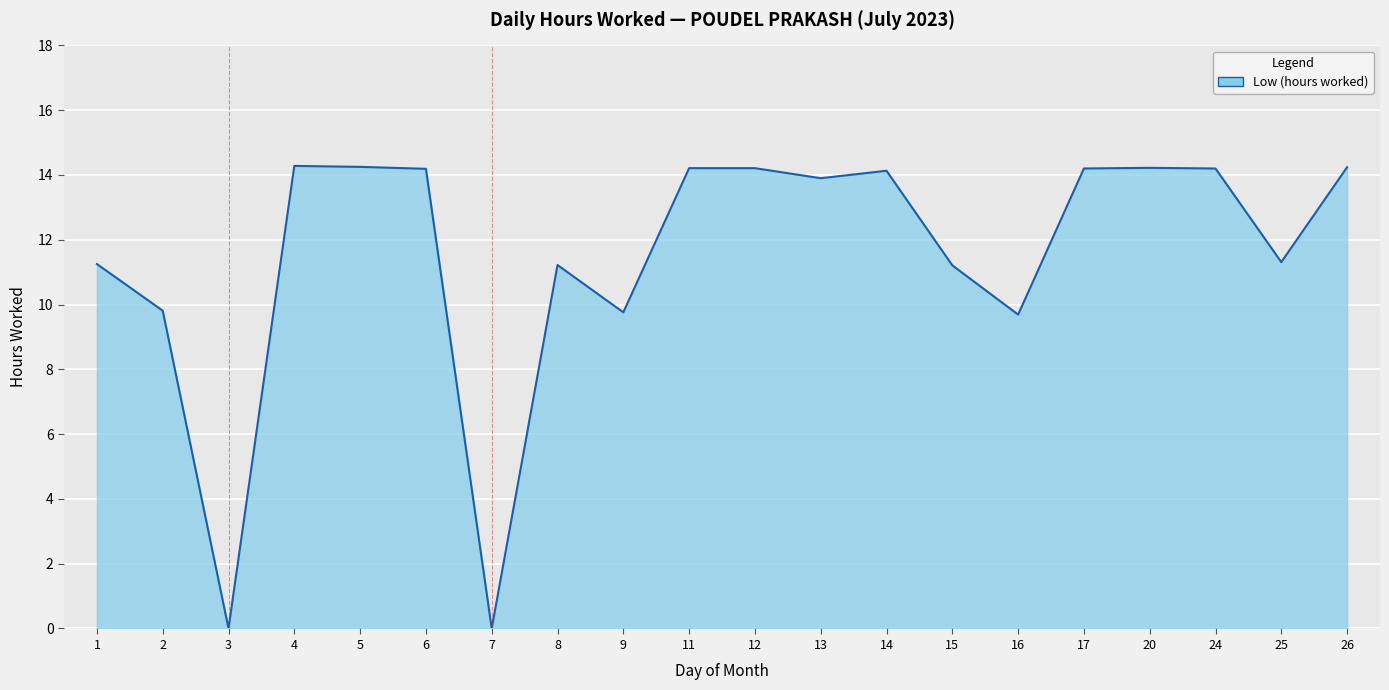

What is the ratio of the value at 11 to the value at 13?

1.0